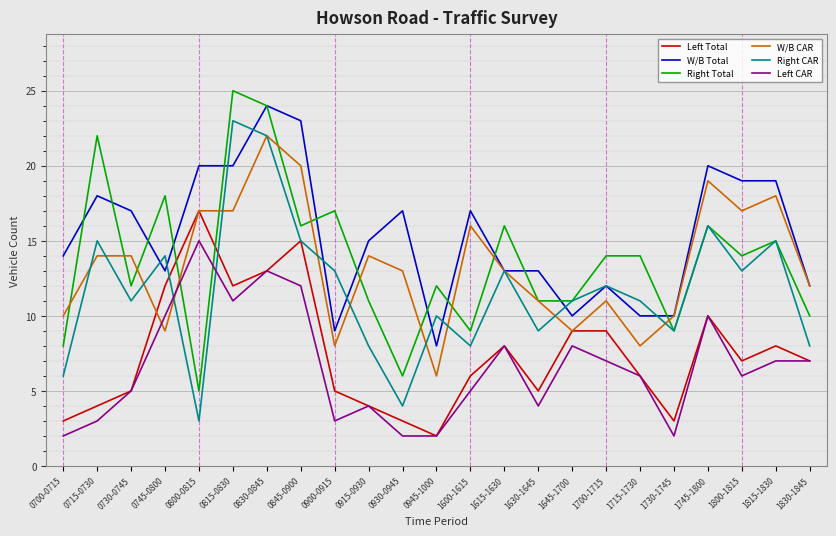

How many lines are shown in the chart?

6